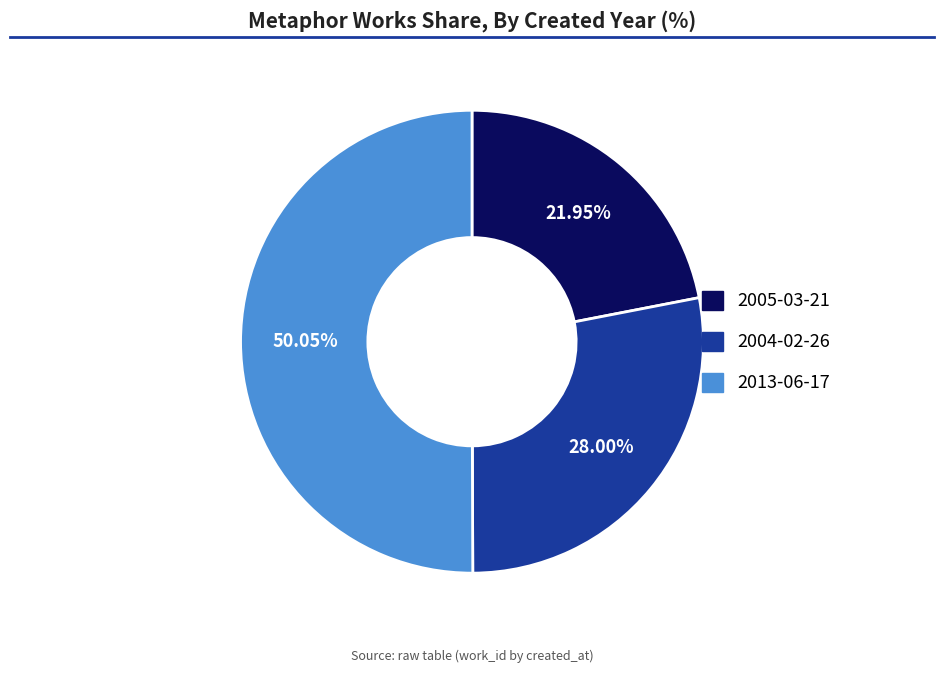

To the nearest percent, what is the average slice percentage?

33%